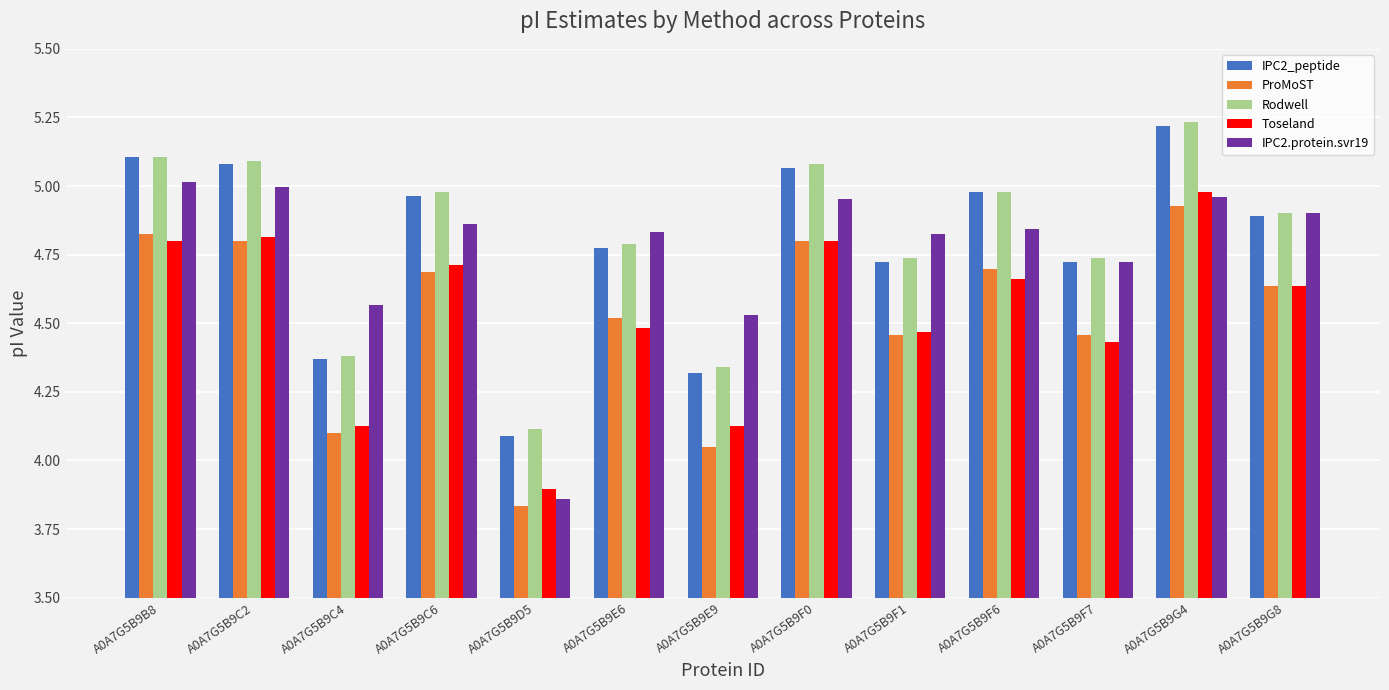

At which label does IPC2_peptide reach its minimum?

A0A7G5B9D5